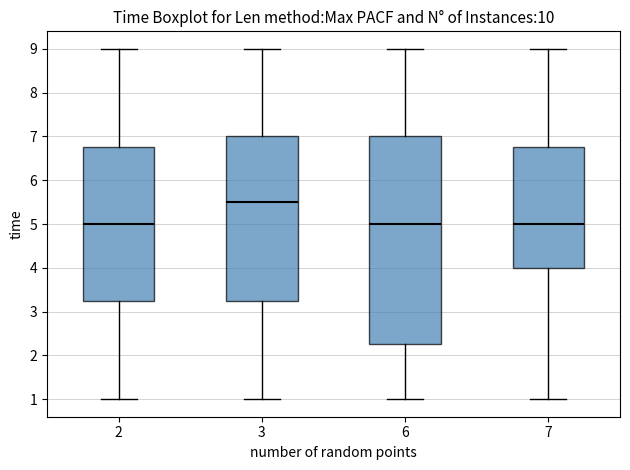

Where does the lower whisker of the box at x = 2 end on the y-axis? The values are not printed on the chart, so give them approximately, as read against the axis.

1.0